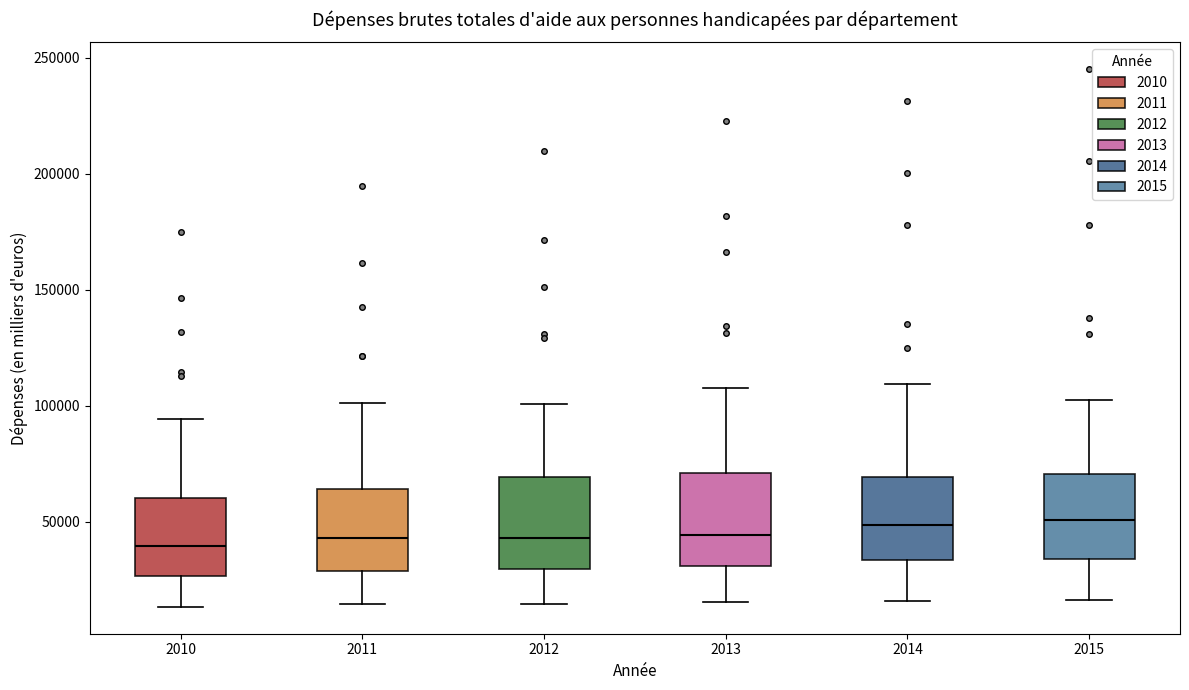

Where is the lower edge of the box at x = 2010 on the y-axis? The values are not printed on the chart, so give them approximately, as read against the axis.

25000